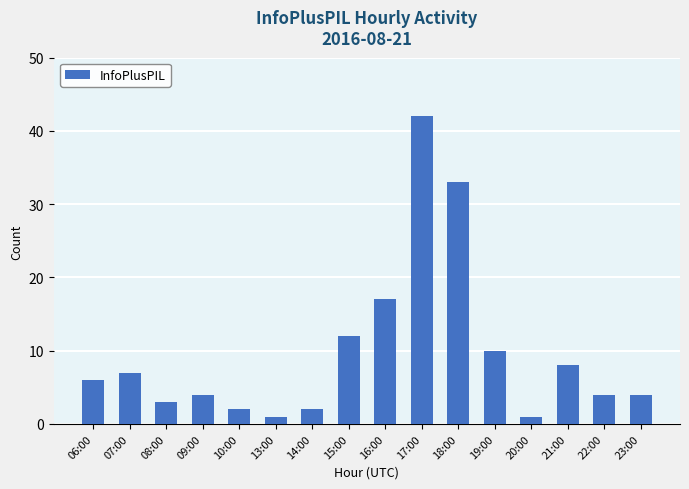

True or false: the data shows 7 at 07:00.

True